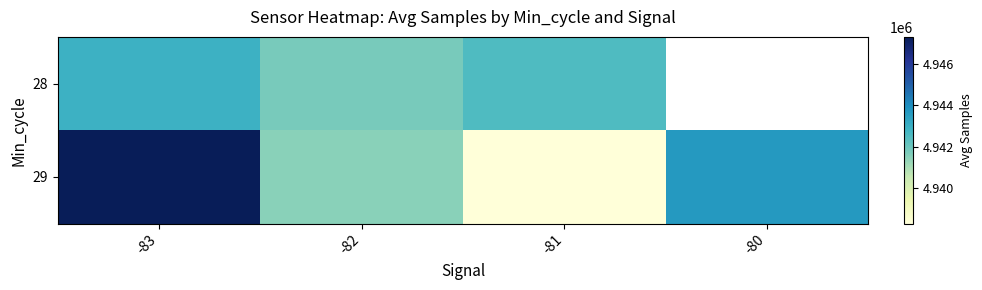

List the labels in order of 28 value, smallest first.

-82, -81, -83, -80